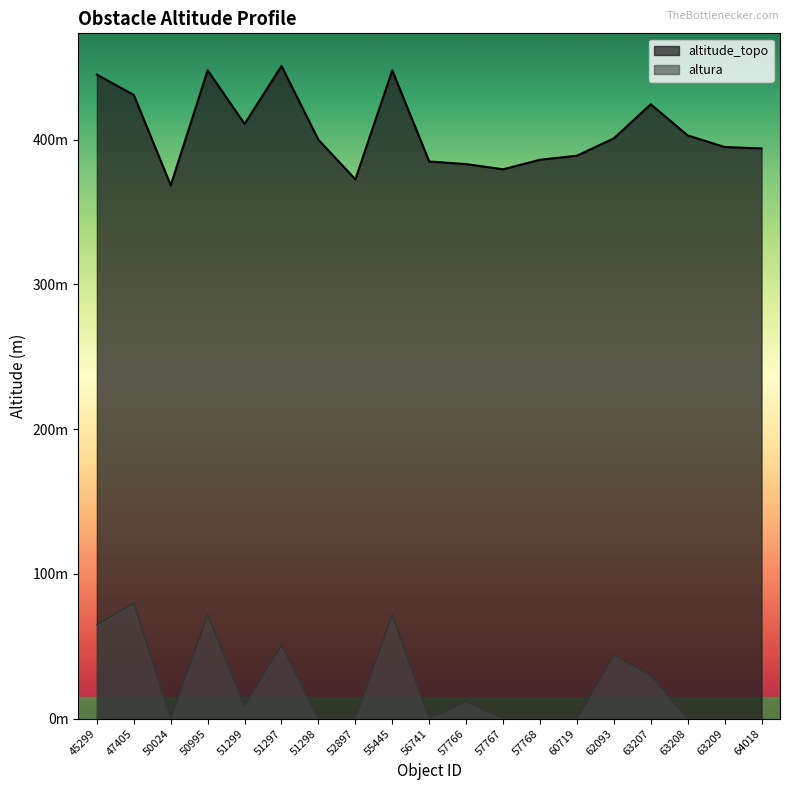

Is the value of altura at 50024 greater than the value of altitude_topo at 64018?

No